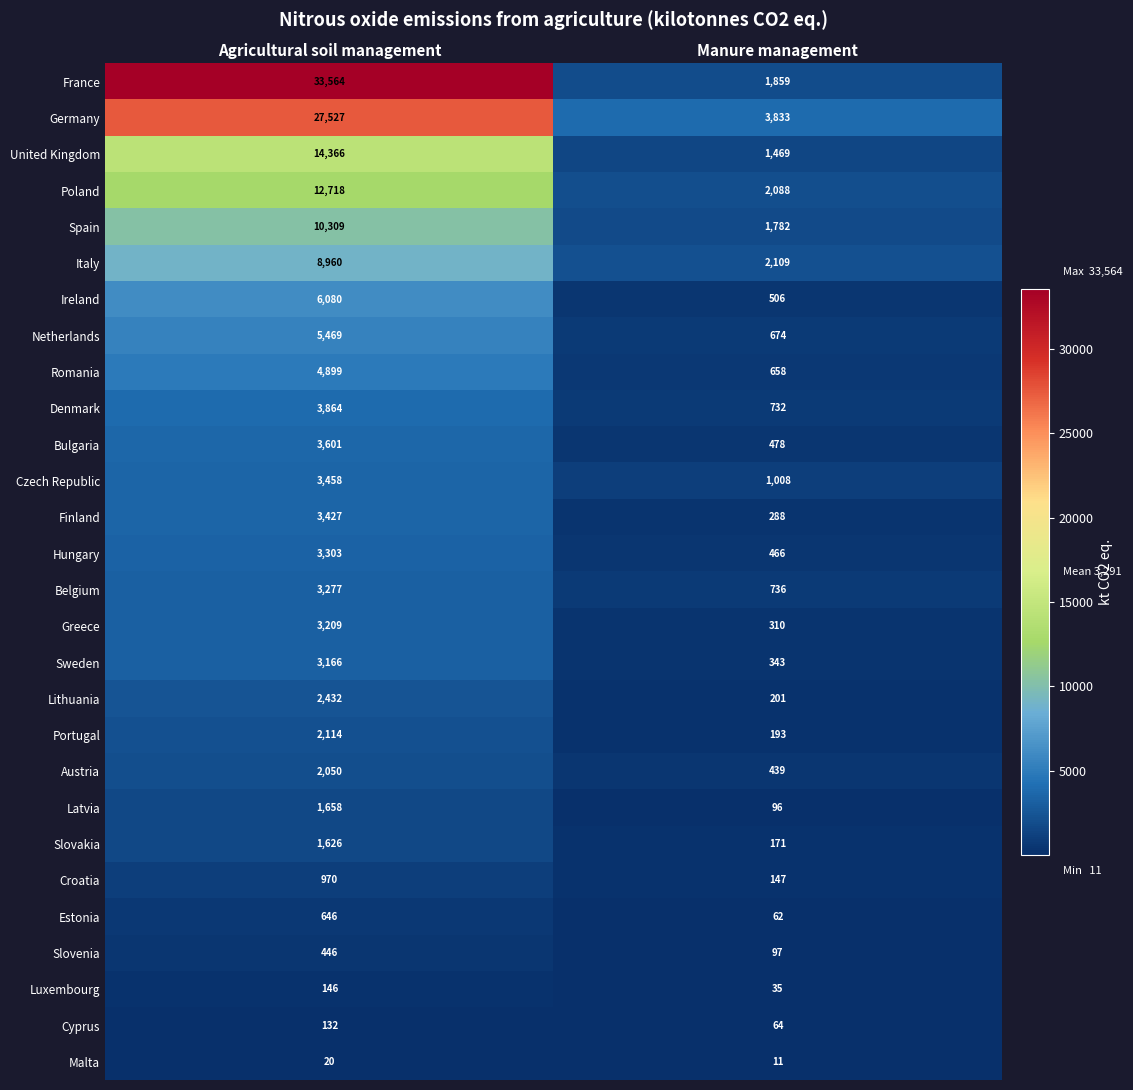

Between Agricultural soil management and Manure management, which series saw the biggest shift?

France